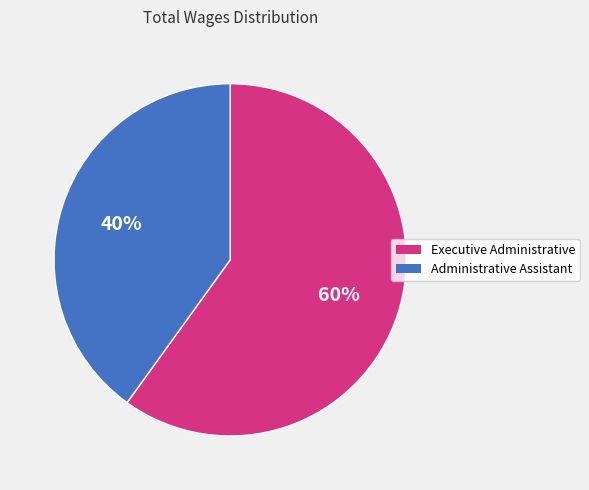

To the nearest percent, what percentage of the pie is Executive Administrative?

60%